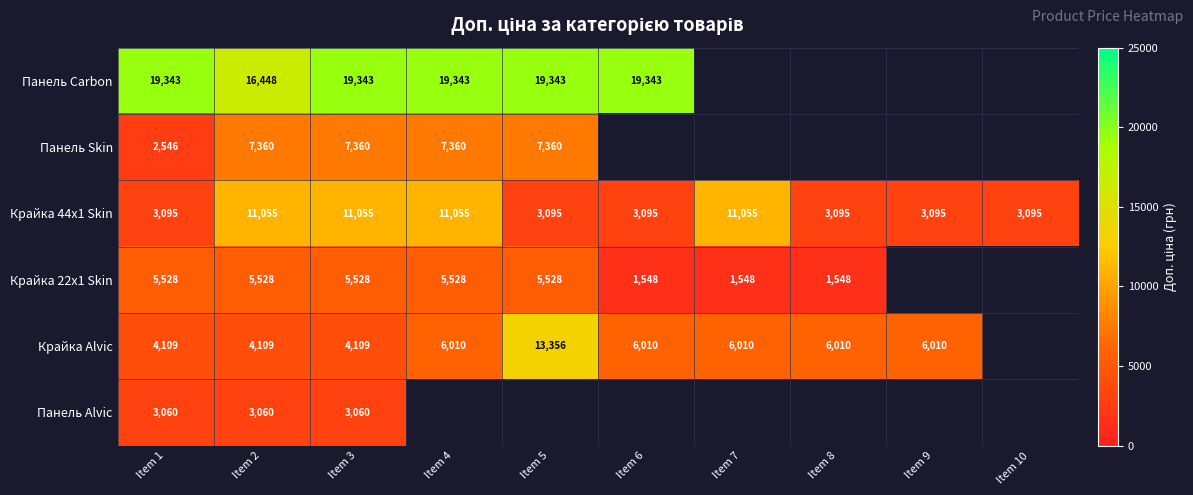

How many values in the Крайка 44x1 Skin series exceed 3095?

4